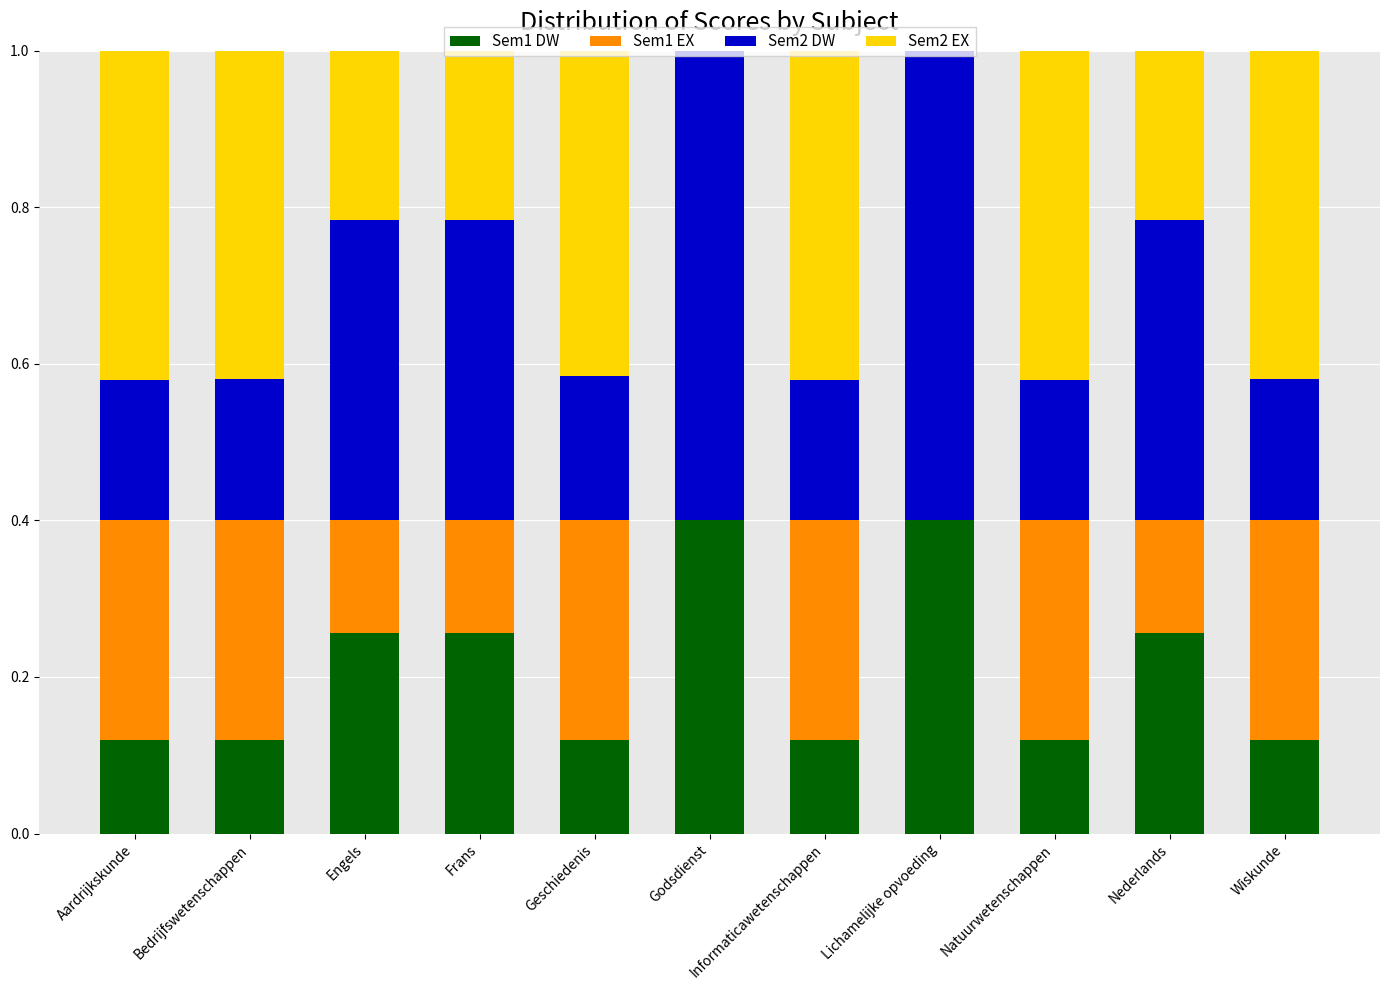

Are the bars horizontal?

No